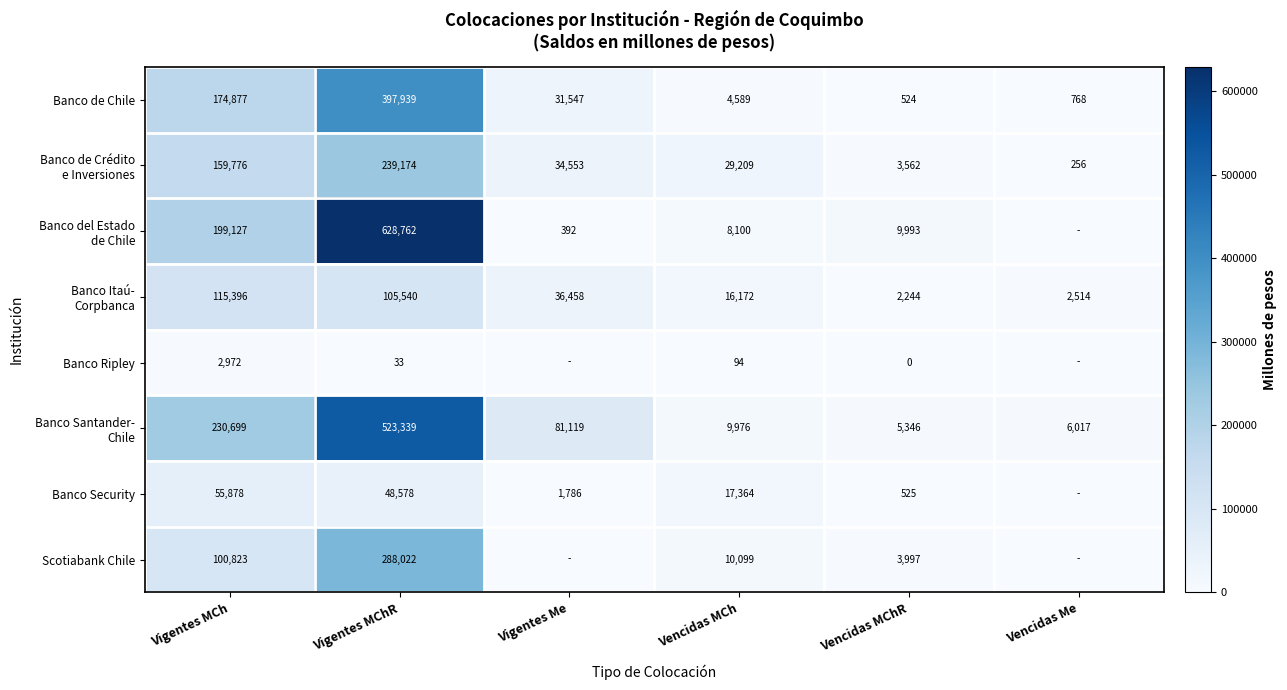

At which category is the sum across all series the highest?

Vigentes MChR